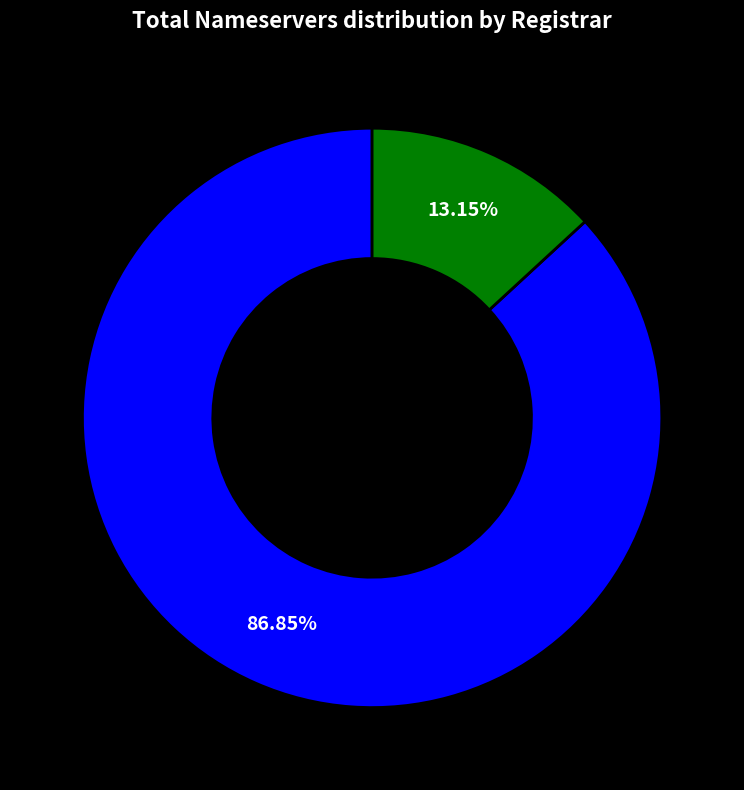

Is there any slice that represents more than half of the pie?

Yes